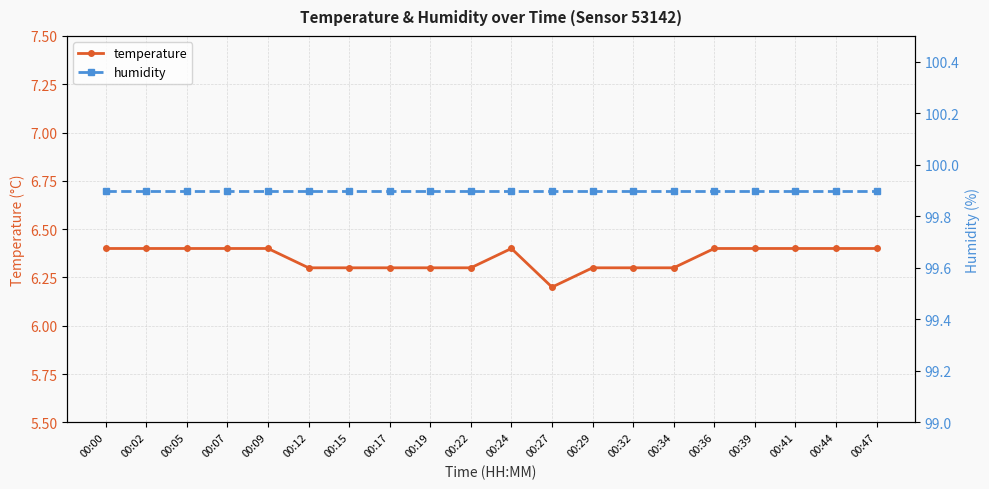

What is the value of the humidity point at the 13th from the left?

99.9